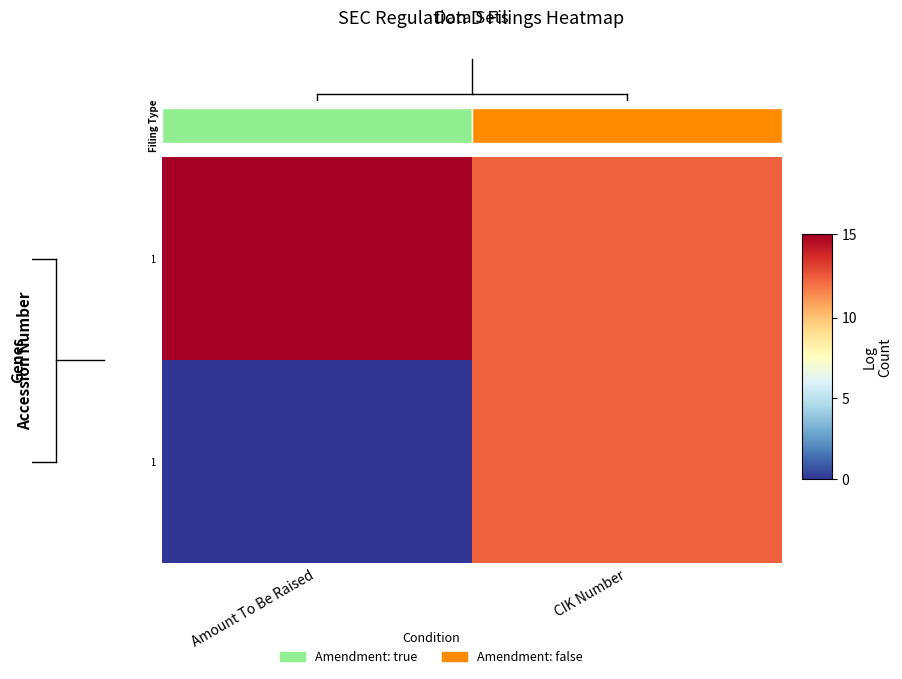

Which category has the lowest value in the 0001931321-22-000001 series?

Amount To Be Raised